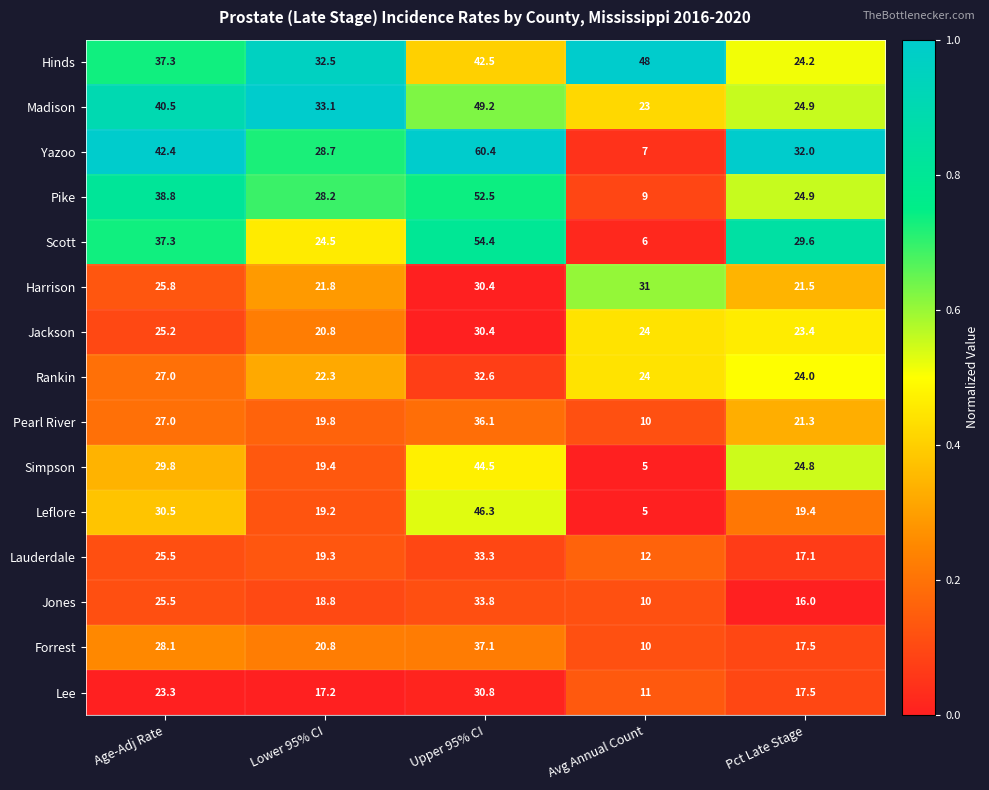

What is the difference between the Madison values at Avg Annual Count and Lower 95% CI?

10.1